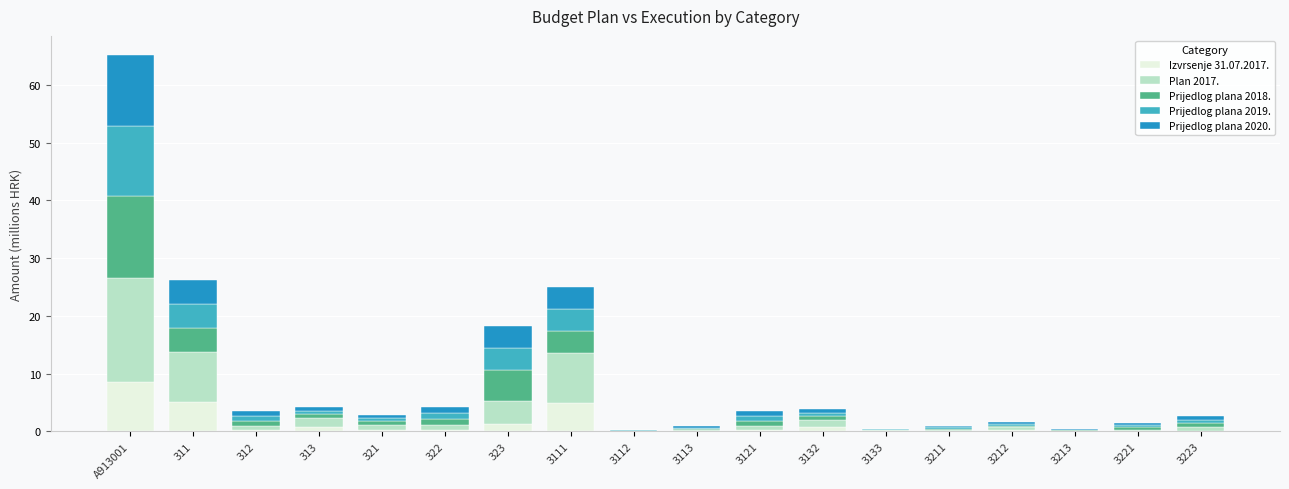

Is it true that Izvrsenje 31.07.2017. equals 0.8 at 313?

True